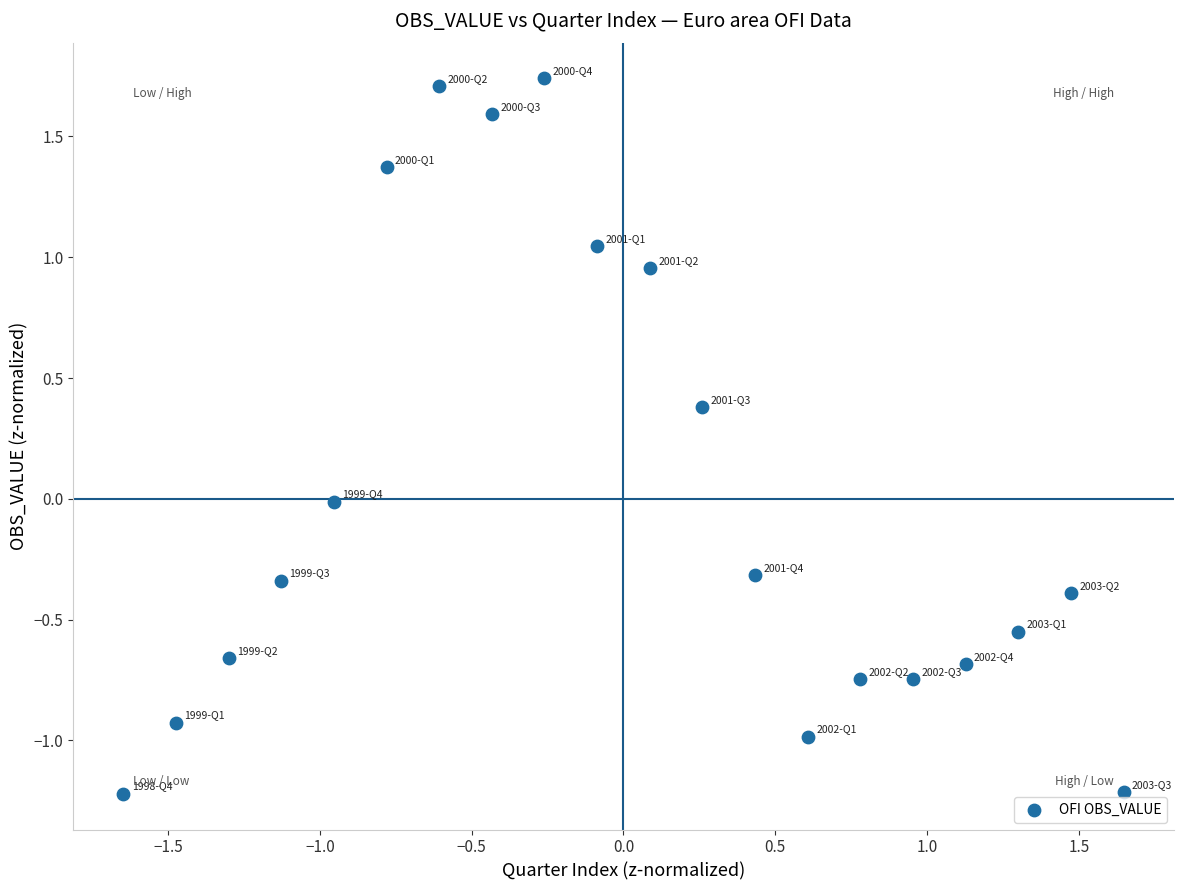

What is the range of Y values (max minus min)?

3.0